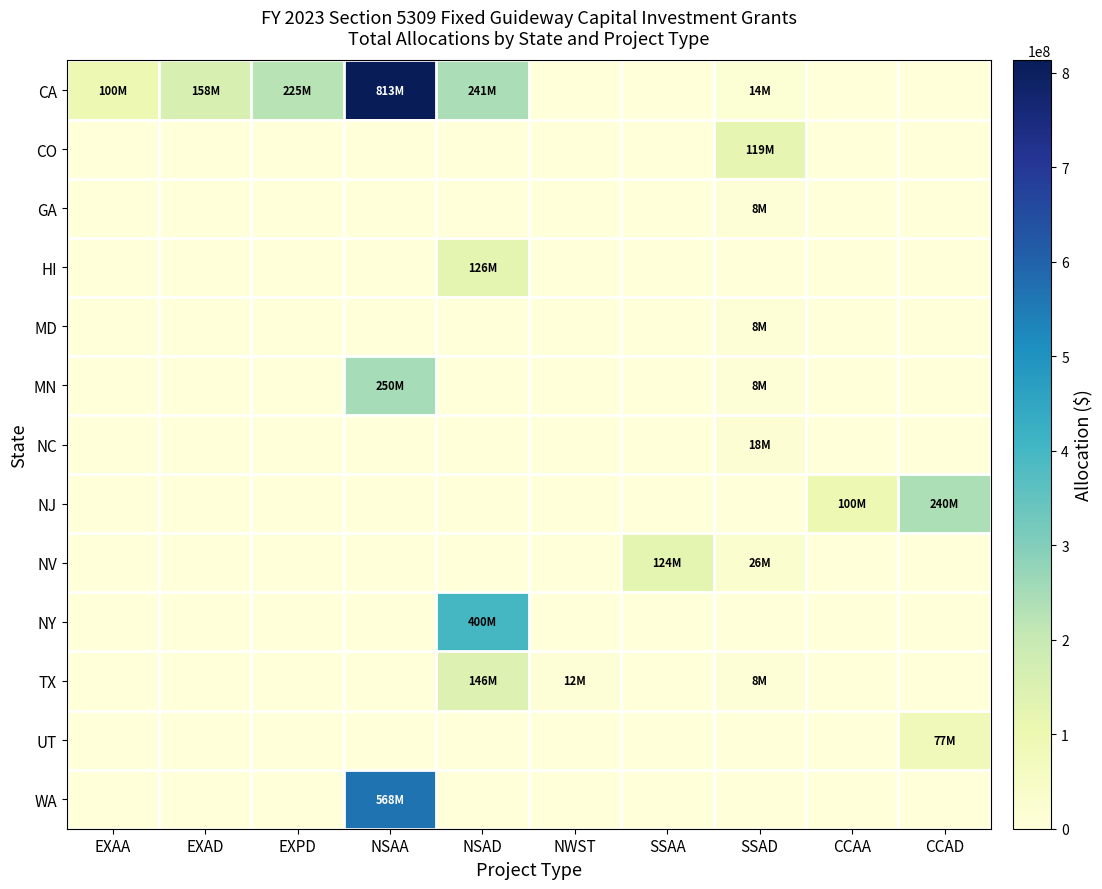

Which series has the largest range (max minus min)?

CA